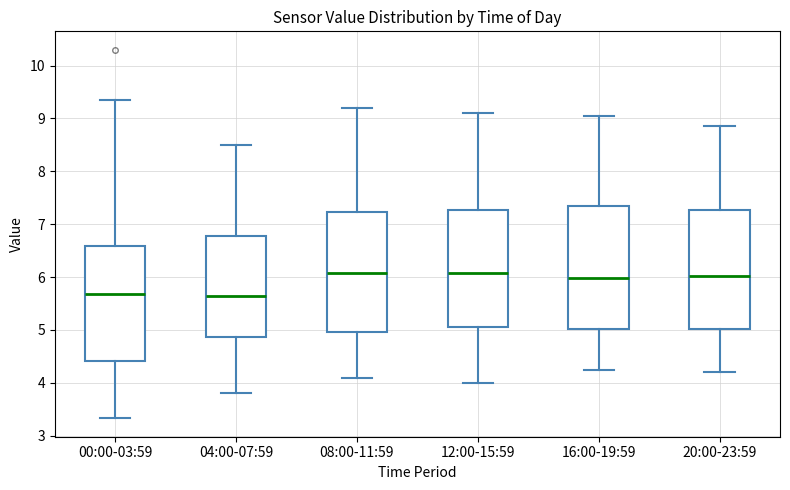

Where is the lower edge of the box for 00:00-03:59 on the y-axis? The values are not printed on the chart, so give them approximately, as read against the axis.

4.4